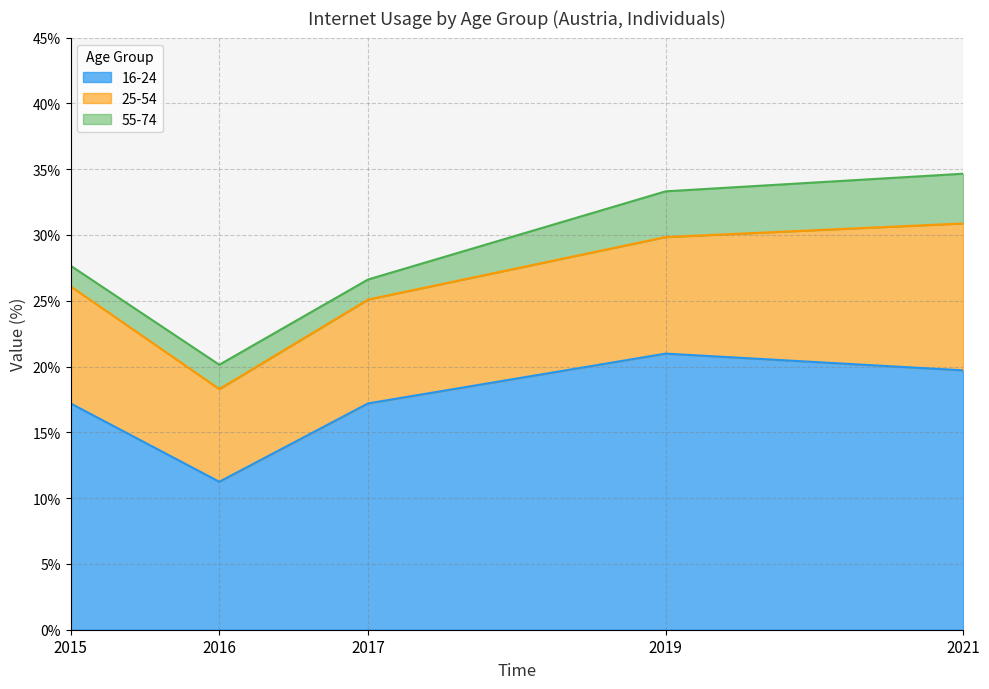

Rank the categories by 55-74 value from lowest to highest.

2017, 2015, 2016, 2019, 2021